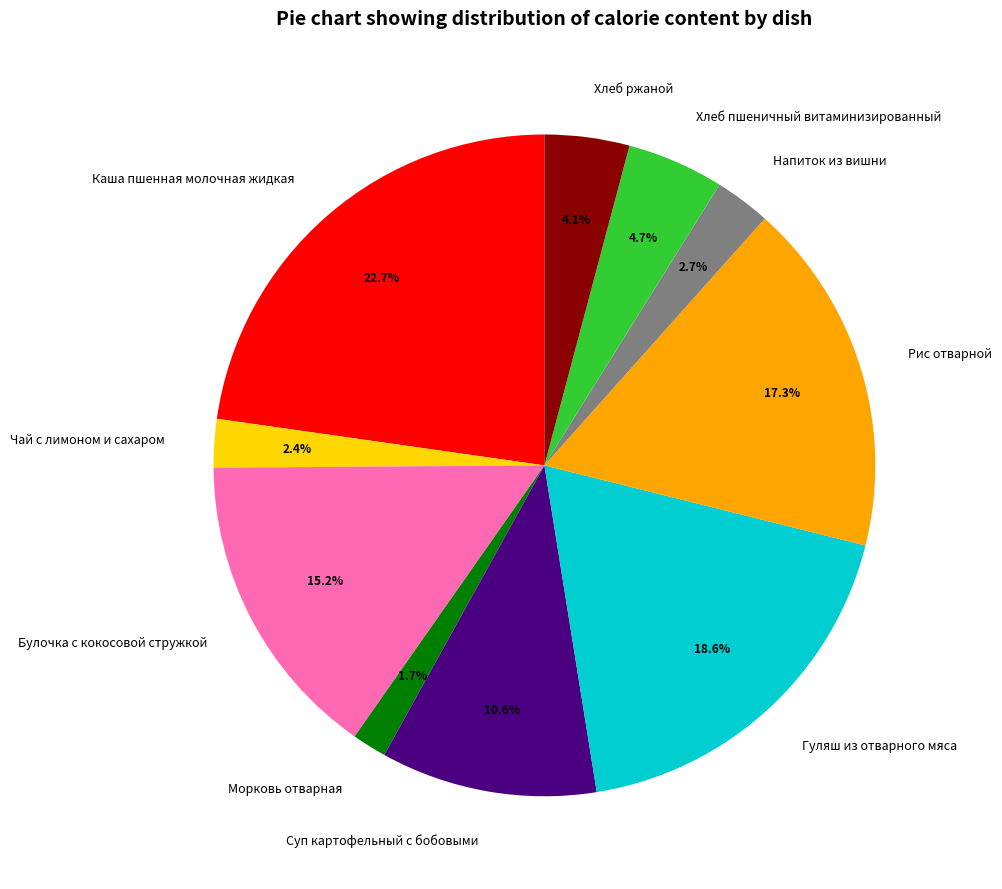

Which category has the biggest portion of the pie?

Каша пшенная молочная жидкая